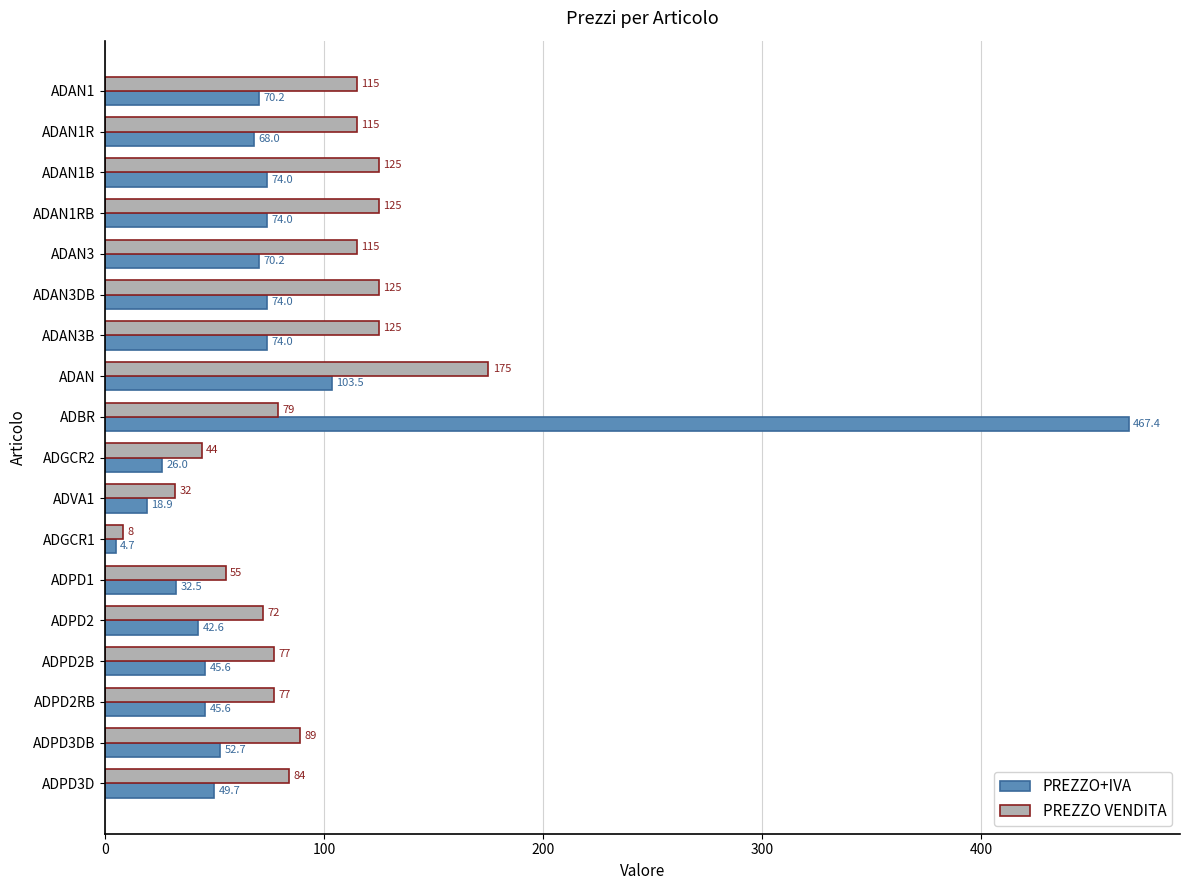

Rank the series at ADPD2B from highest to lowest value.

PREZZO VENDITA, PREZZO+IVA